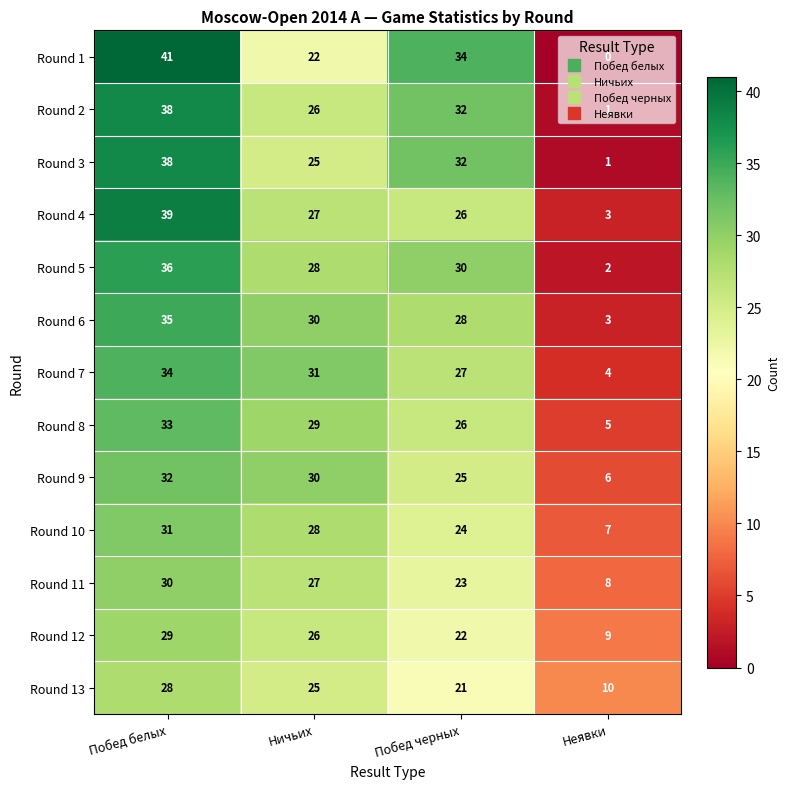

List the labels in order of Round 7 value, largest first.

Побед белых, Ничьих, Побед черных, Неявки